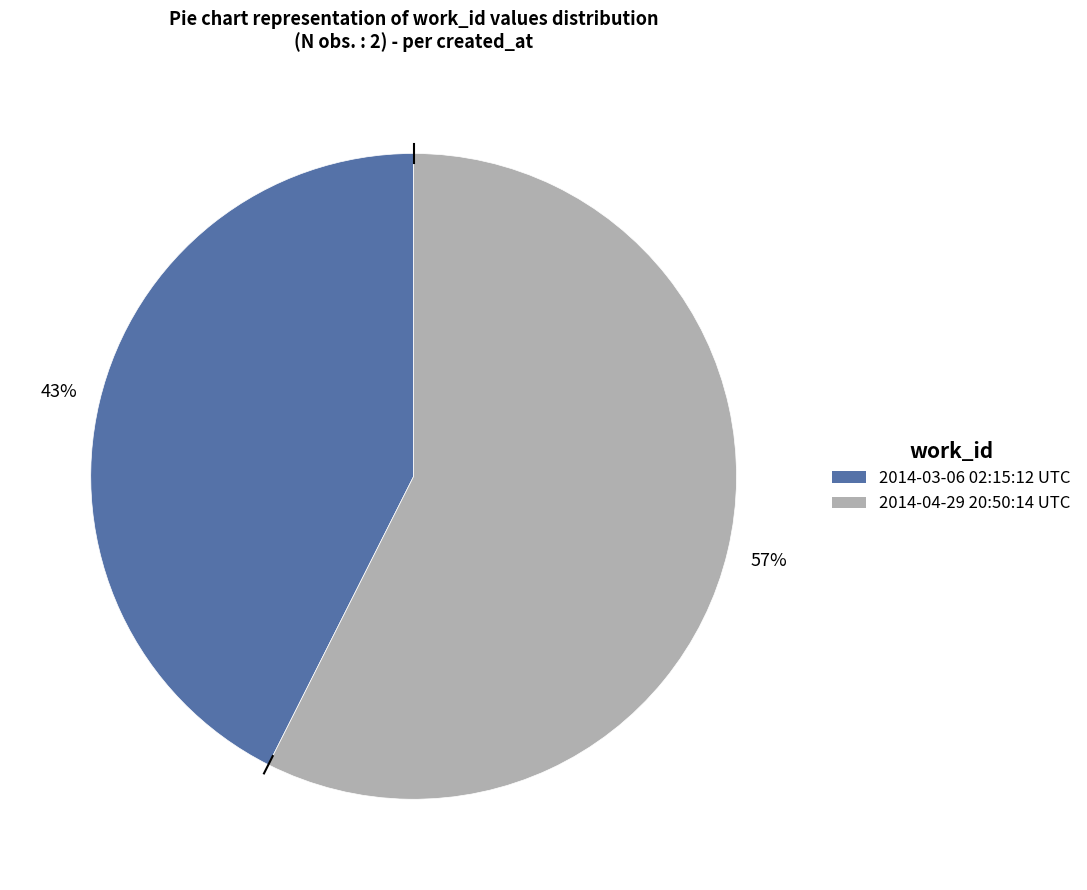

Approximately how many times larger is the value at 2014-04-29 20:50:14 UTC compared to 2014-03-06 02:15:12 UTC?

1.3